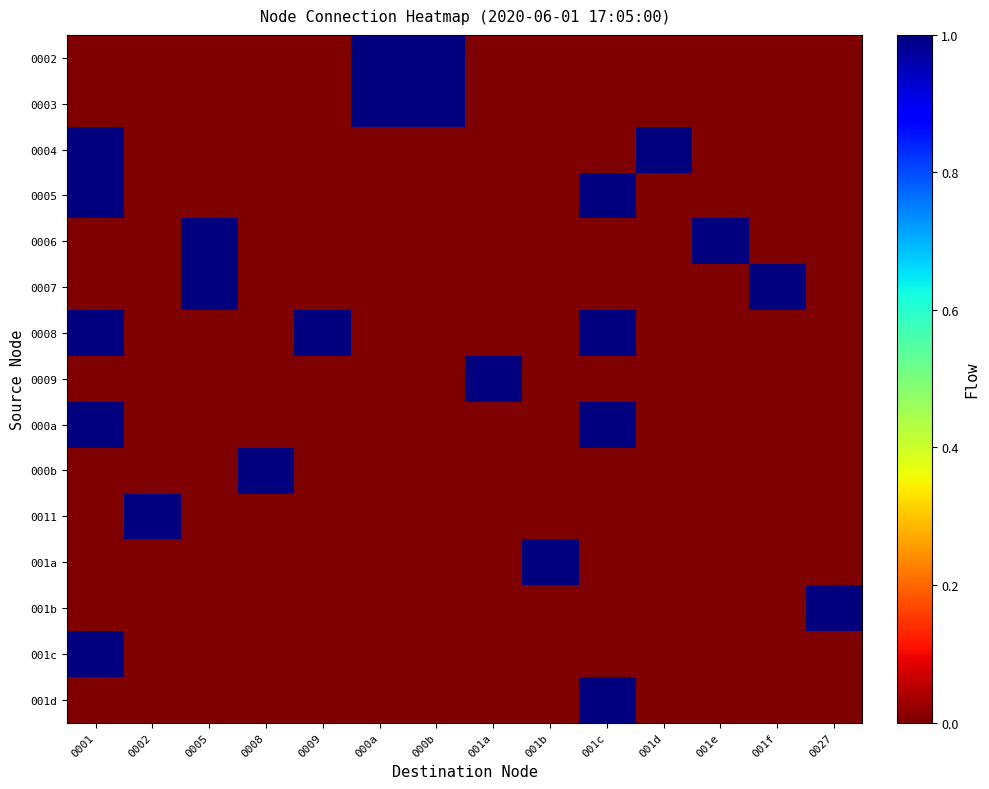

What is the total value across all series at 001c?

4